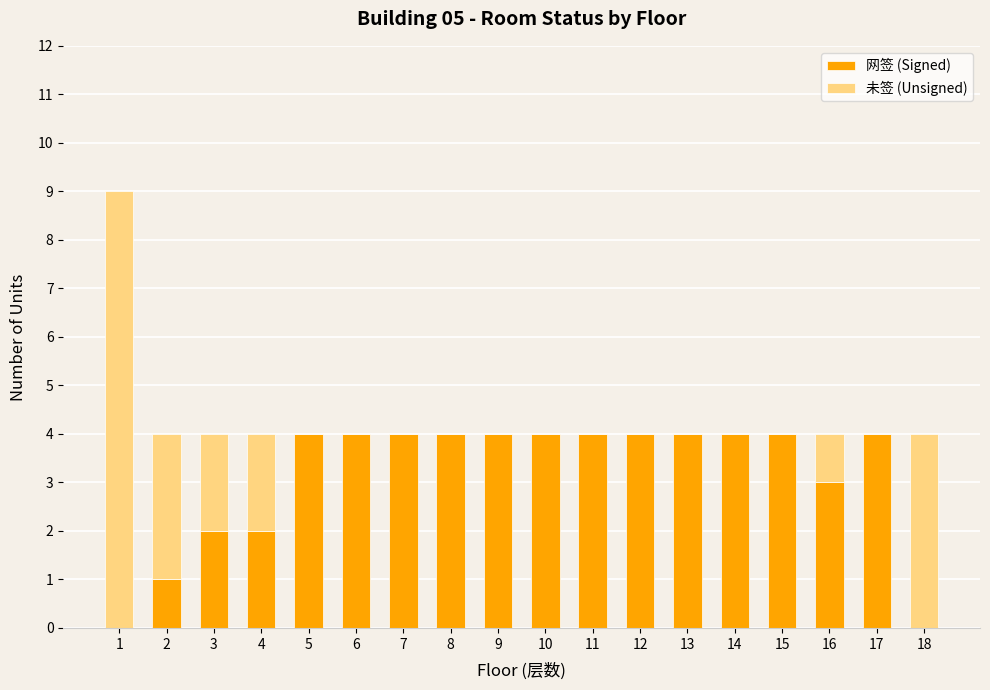

What is the difference between the 网签 (Signed) values at 2 and 3?

1